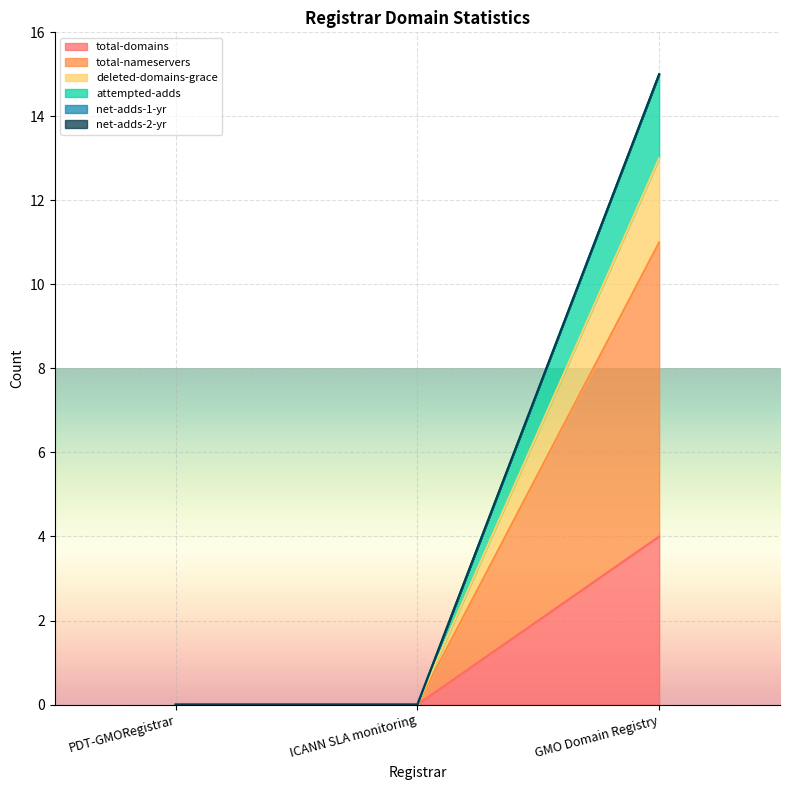

The attempted-adds series shows 0 at ICANN SLA monitoring. True or false?

True